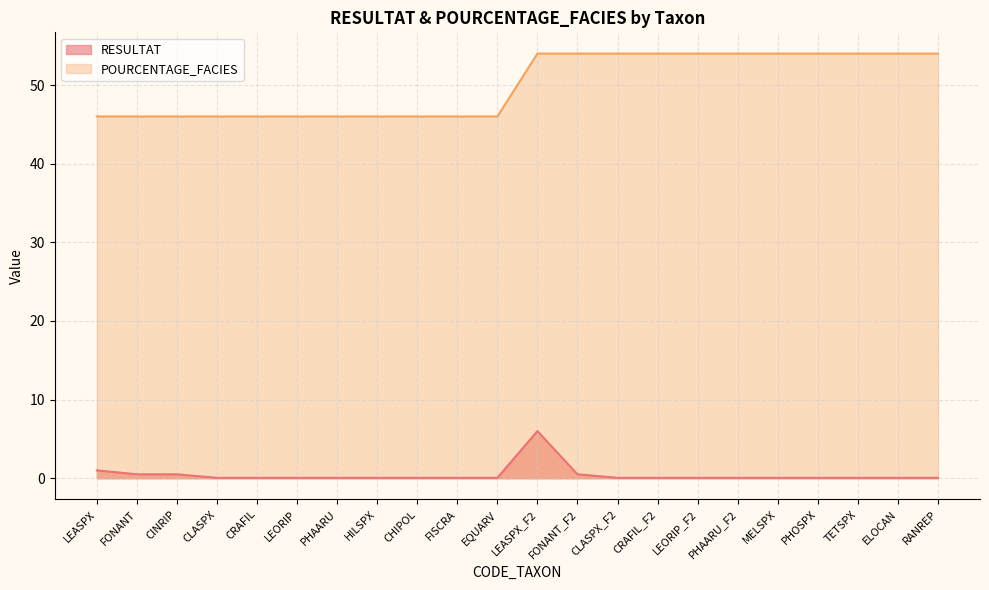

What is the sum of all RESULTAT values?

9.3